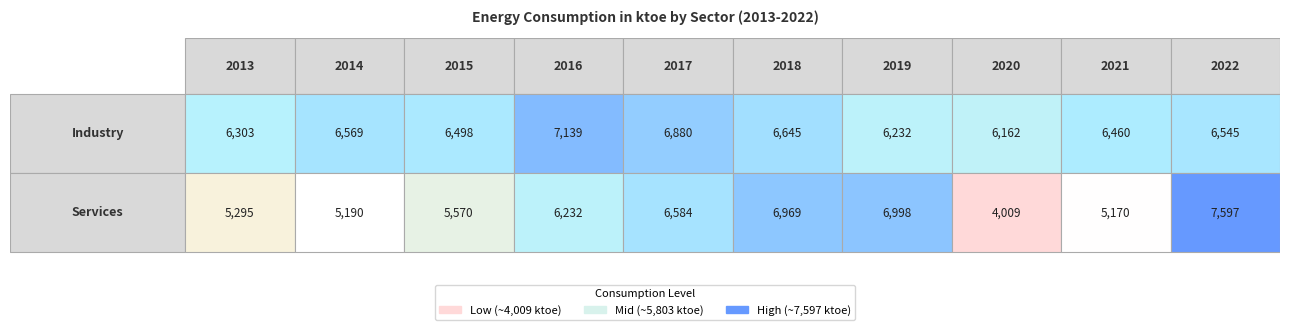

At which label does Industry reach its minimum?

2020